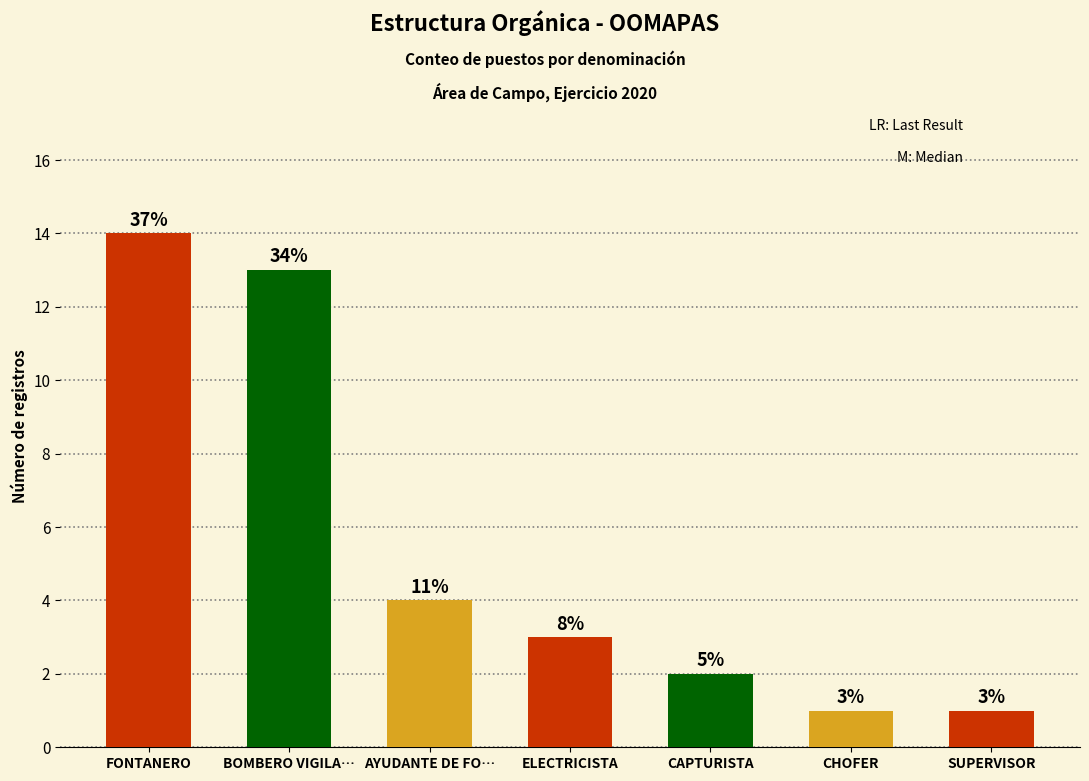

Which label corresponds to the smallest value in the chart?

CHOFER